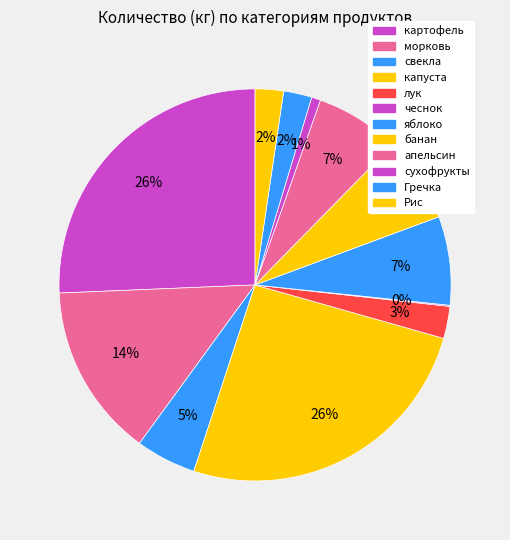

True or false: капуста accounts for 15% of the total.

False